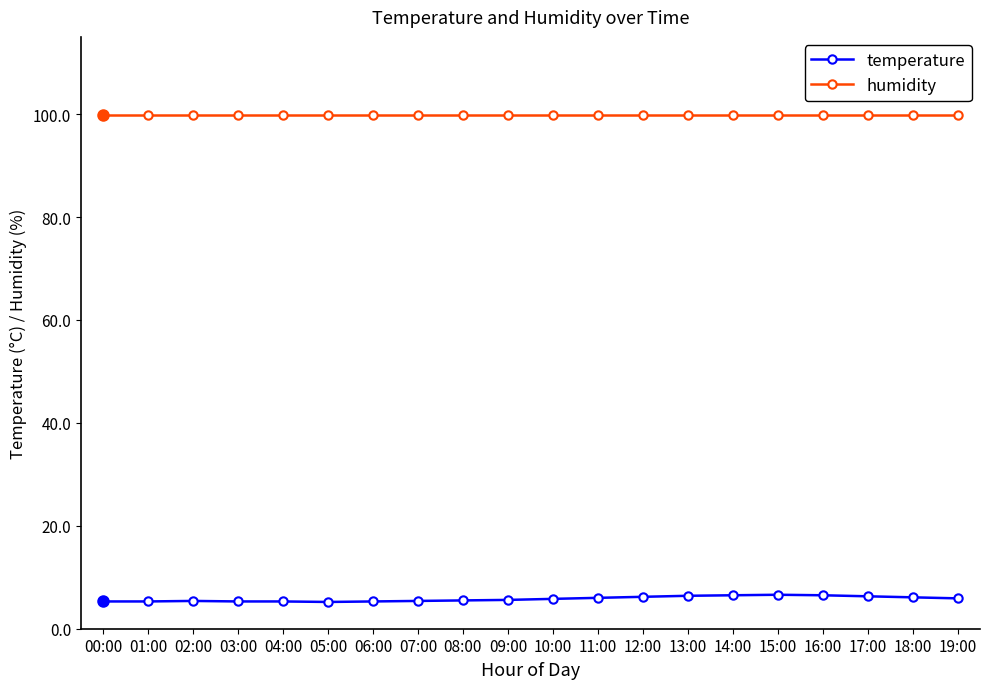

List the series in order of their overall mean, lowest first.

temperature, humidity